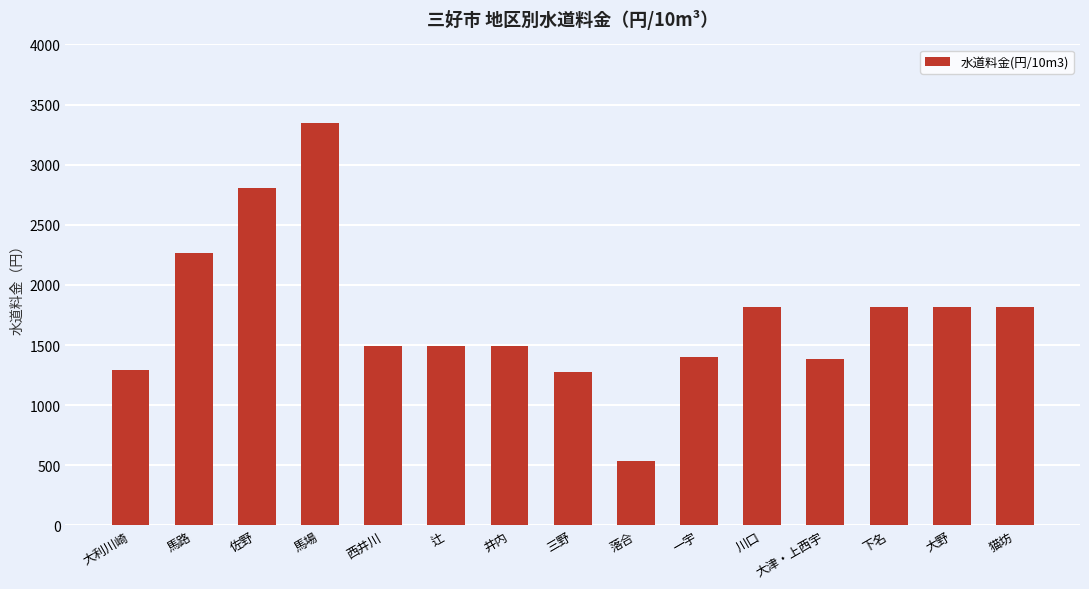

What is the approximate value at 下名?

1814